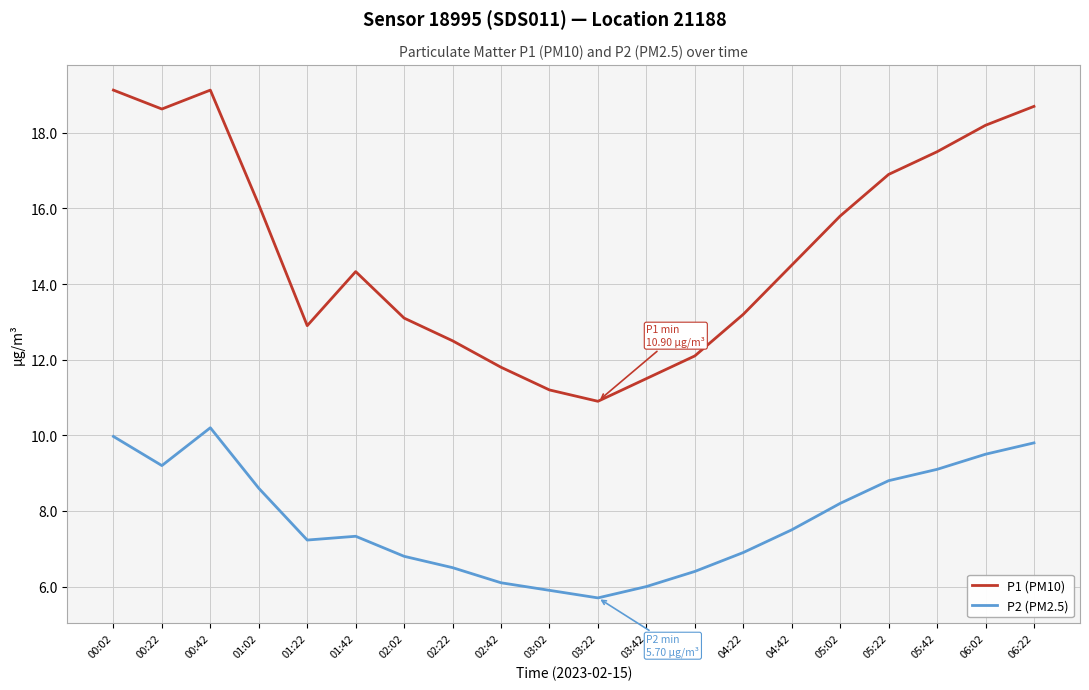

How many series are shown in this chart?

2